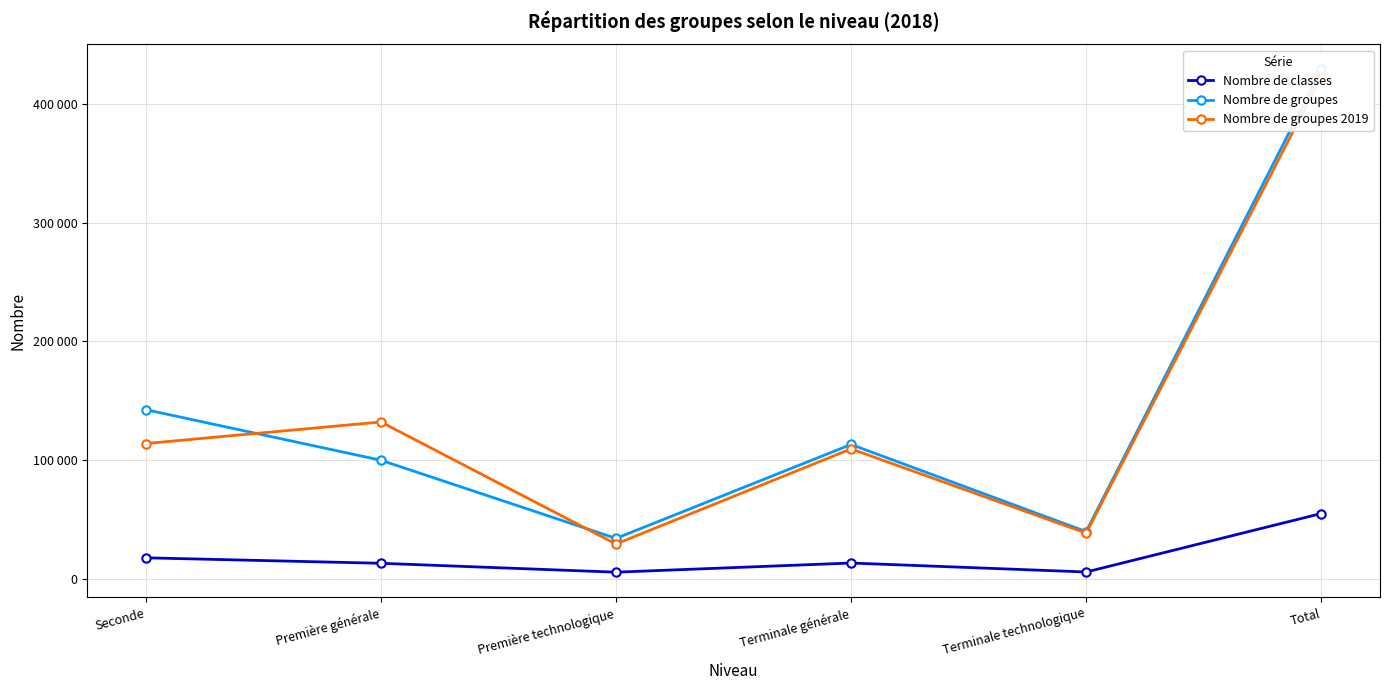

What is the difference between the maximum and second lowest values in the Nombre de groupes series?

389583